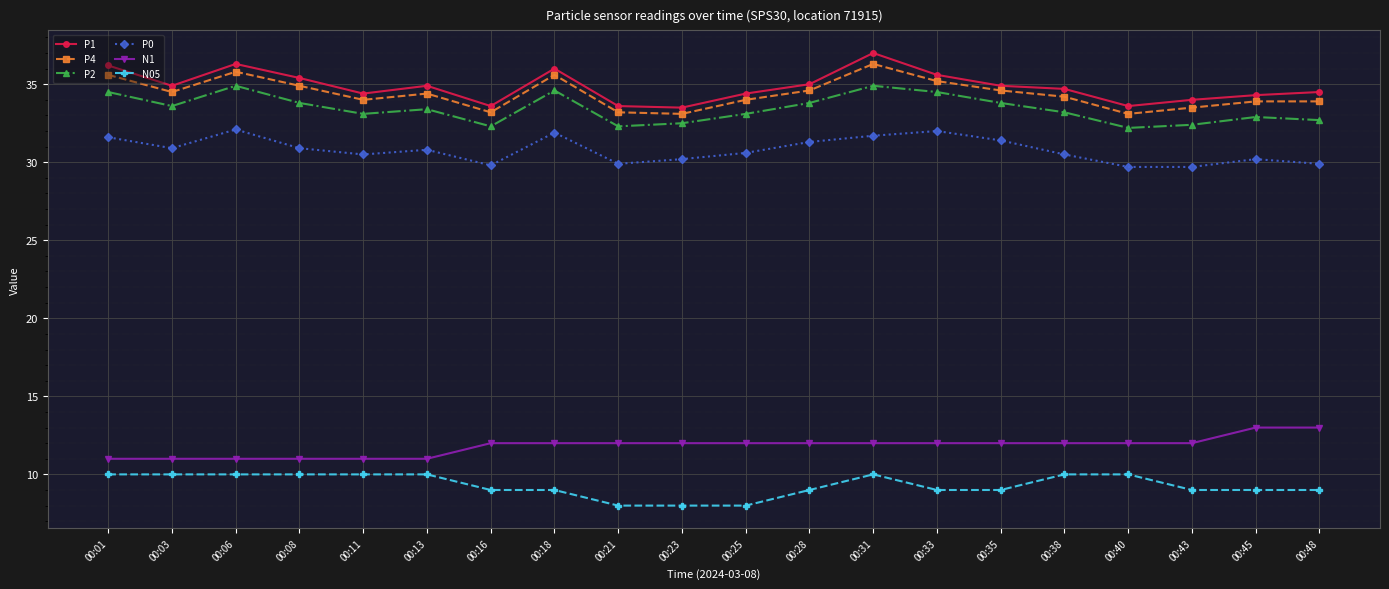

True or false: N1 and P0 intersect in this chart.

False